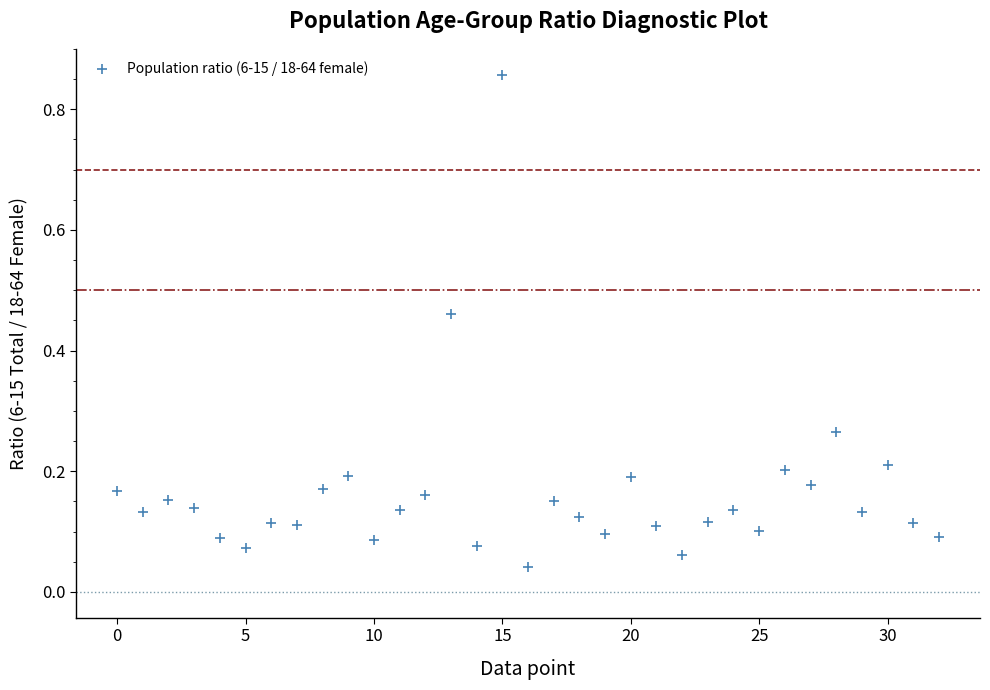

What is the range of Y values (max minus min)?

0.8